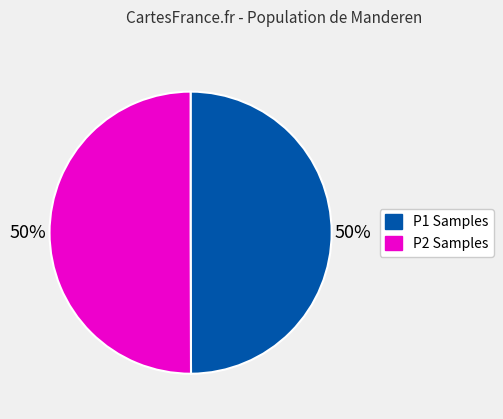

To the nearest percent, what is the average slice percentage?

50%